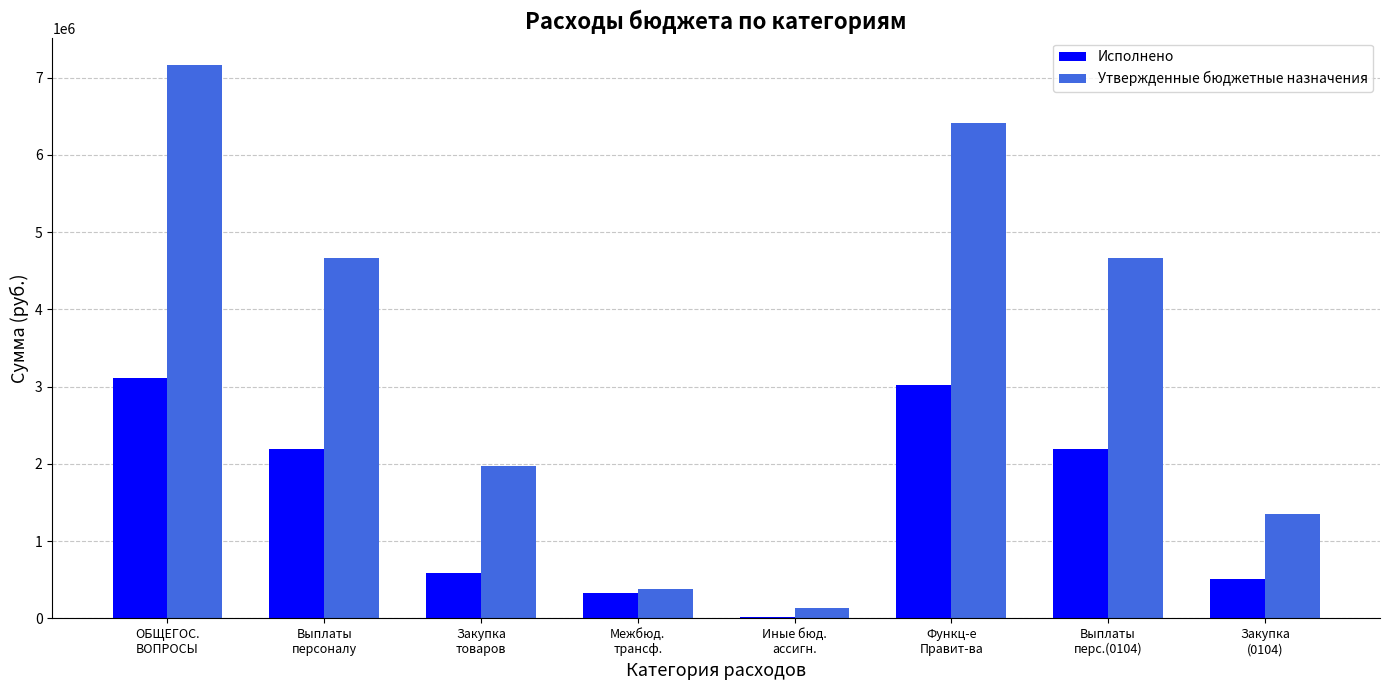

What is the average value of the Утвержденные бюджетные назначения series?

3342876.2